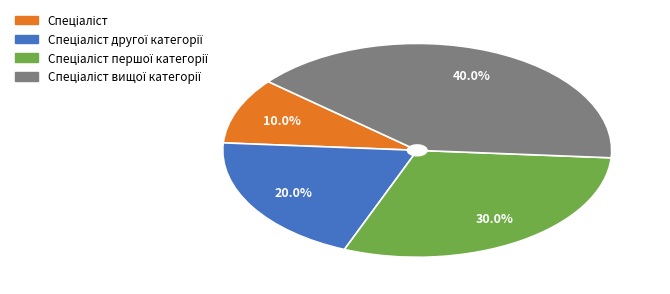

Does any single category account for the majority?

No